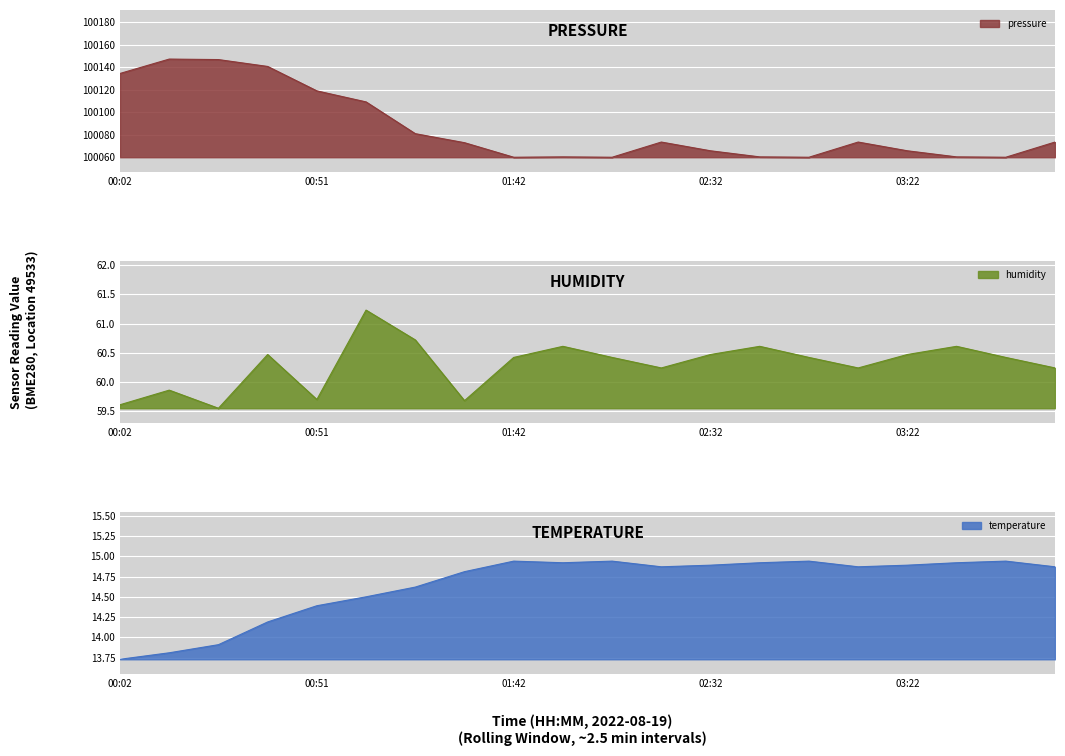

Reading left to right, list all the values displayed in this chart.

pressure: 00:02=100134.4	00:14=100147.2	00:26=100146.7	00:39=100140.6	00:51=100119.0	01:04=100109.2	01:16=100081.0	01:29=100073.0	01:42=100060.1	01:54=100060.4	02:07=100060.1	02:19=100073.6	02:32=100065.8	02:44=100060.4	02:57=100060.1	03:09=100073.6	03:22=100065.8	03:34=100060.4	03:47=100060.1	03:59=100073.6
humidity: 00:02=59.6	00:14=59.9	00:26=59.5	00:39=60.5	00:51=59.7	01:04=61.2	01:16=60.7	01:29=59.7	01:42=60.4	01:54=60.6	02:07=60.4	02:19=60.2	02:32=60.5	02:44=60.6	02:57=60.4	03:09=60.2	03:22=60.5	03:34=60.6	03:47=60.4	03:59=60.2
temperature: 00:02=13.7	00:14=13.8	00:26=13.9	00:39=14.2	00:51=14.4	01:04=14.5	01:16=14.6	01:29=14.8	01:42=14.9	01:54=14.9	02:07=14.9	02:19=14.9	02:32=14.9	02:44=14.9	02:57=14.9	03:09=14.9	03:22=14.9	03:34=14.9	03:47=14.9	03:59=14.9